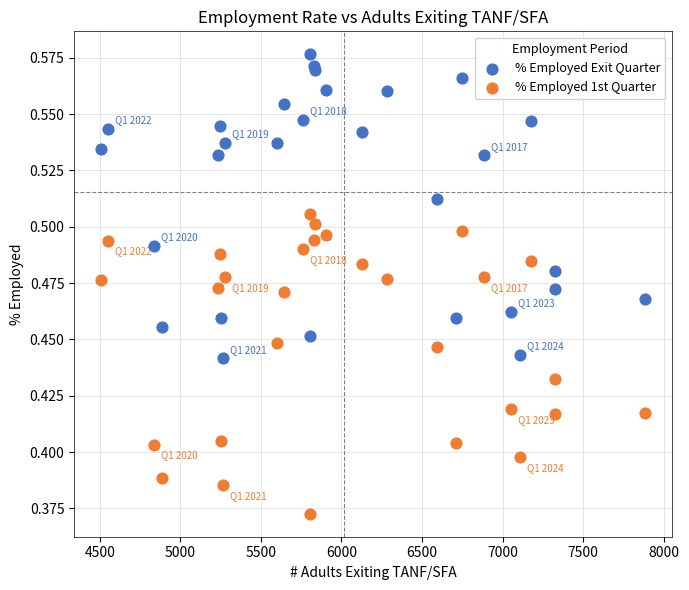

Which series contains the highest Y value?

% Employed Exit Quarter